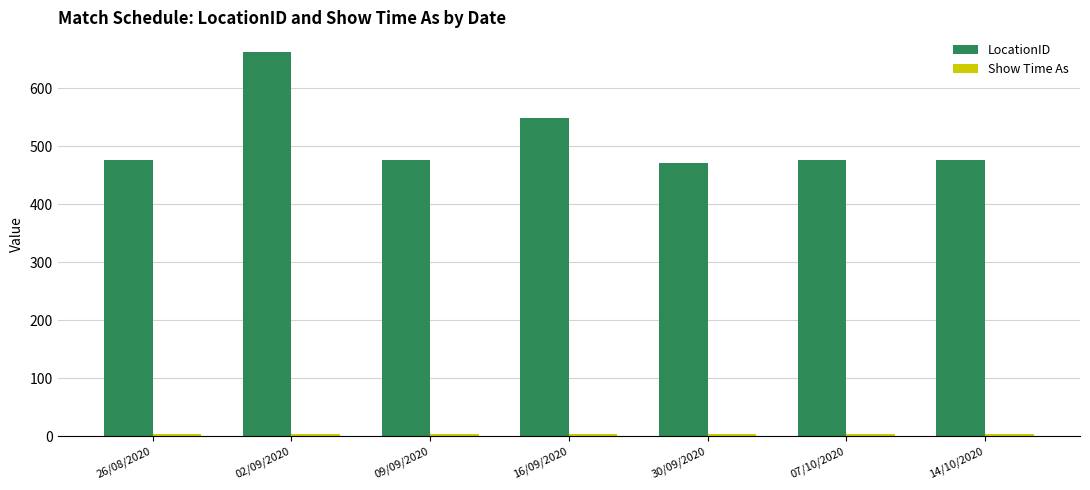

True or false: LocationID has a value of 476 at 14/10/2020.

True